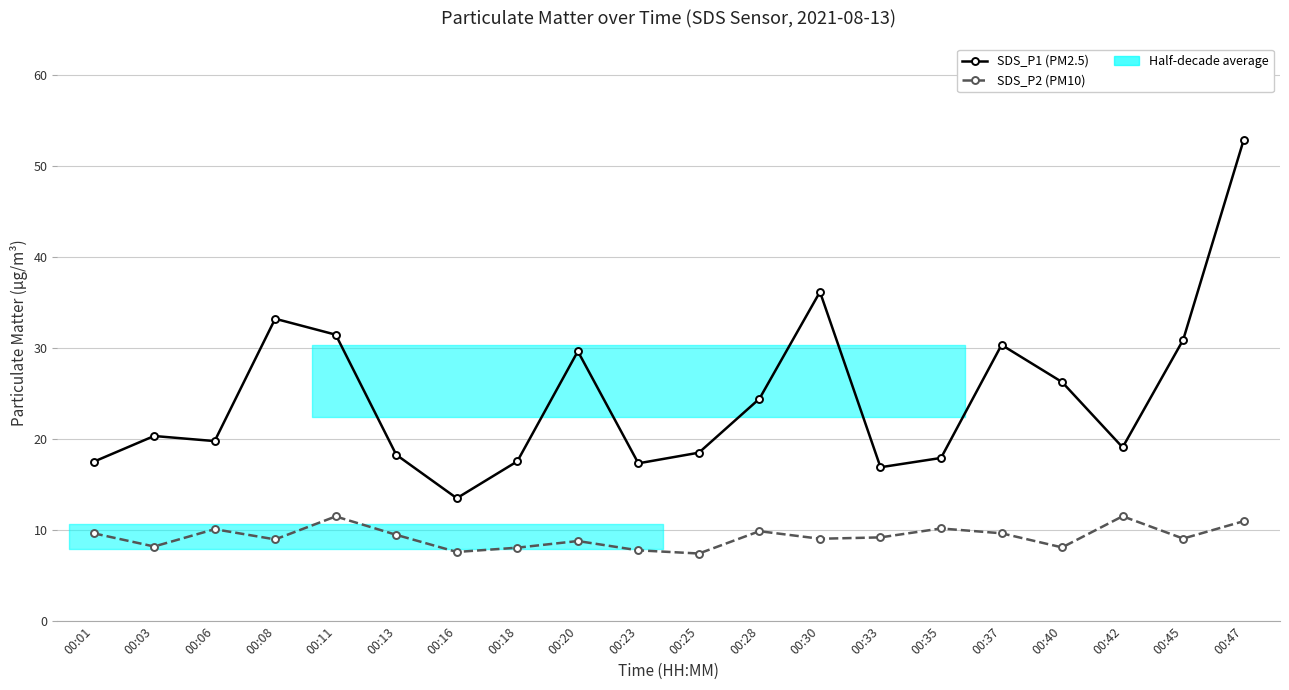

True or false: SDS_P2 (PM10) and SDS_P1 (PM2.5) intersect in this chart.

False